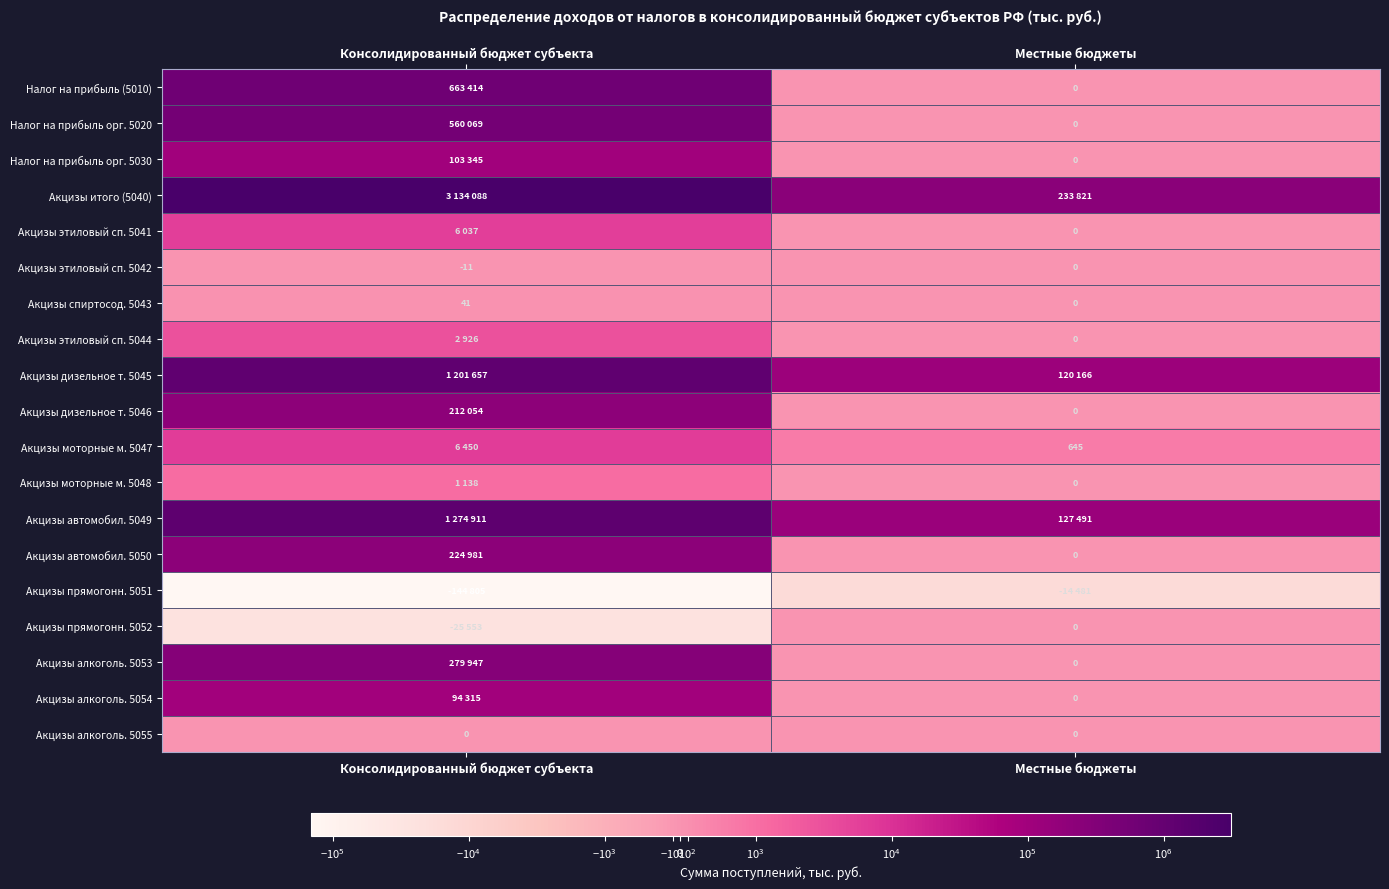

The Акцизы моторные м. 5047 series shows 645 at Местные бюджеты. True or false?

True